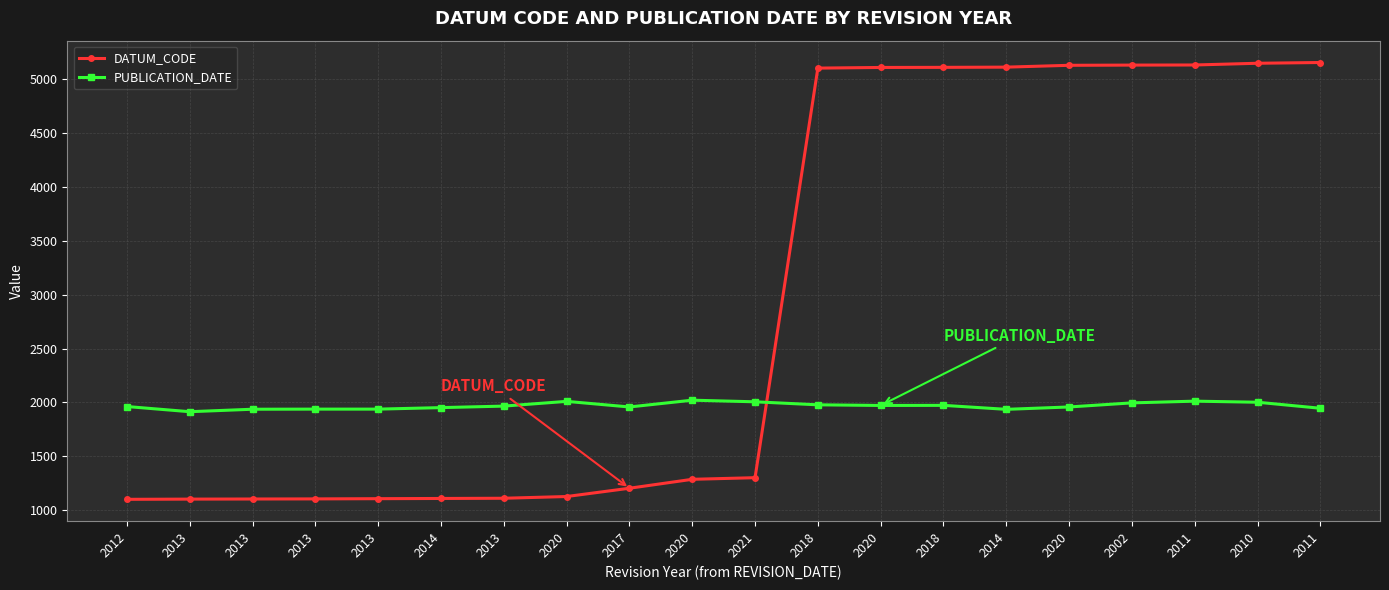

How many distinct data groups are displayed?

2